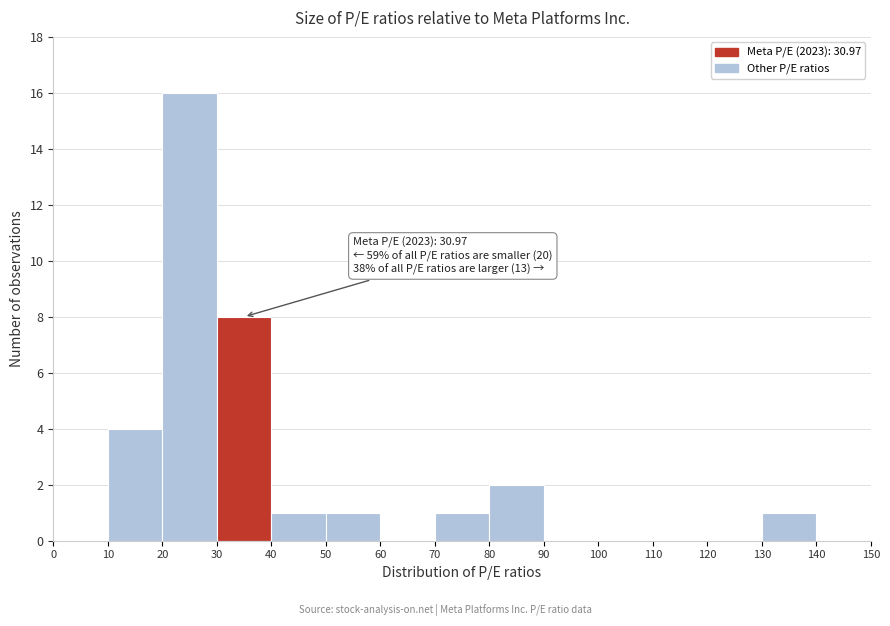

Over which range of the x-axis is the bar tallest?

20 to 30